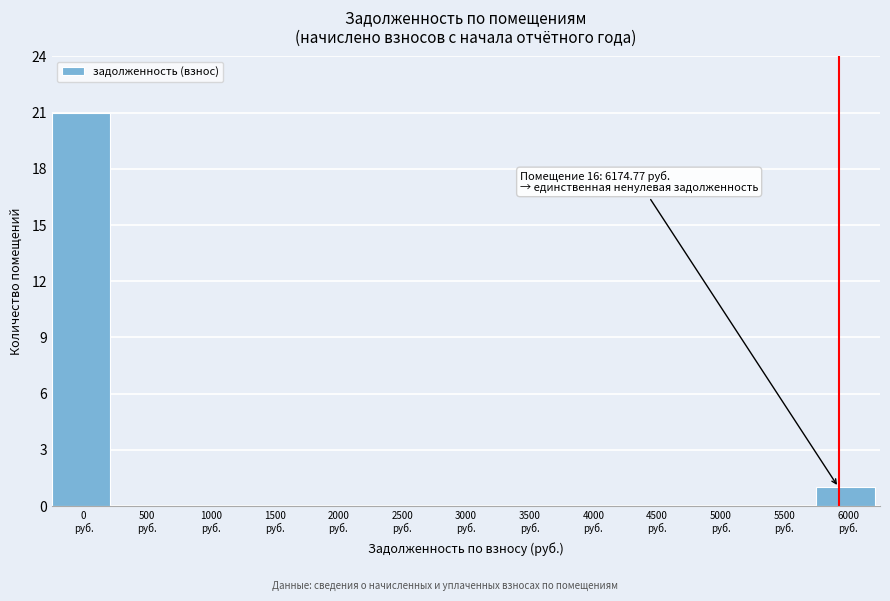

What is the maximum value shown in the chart?

21